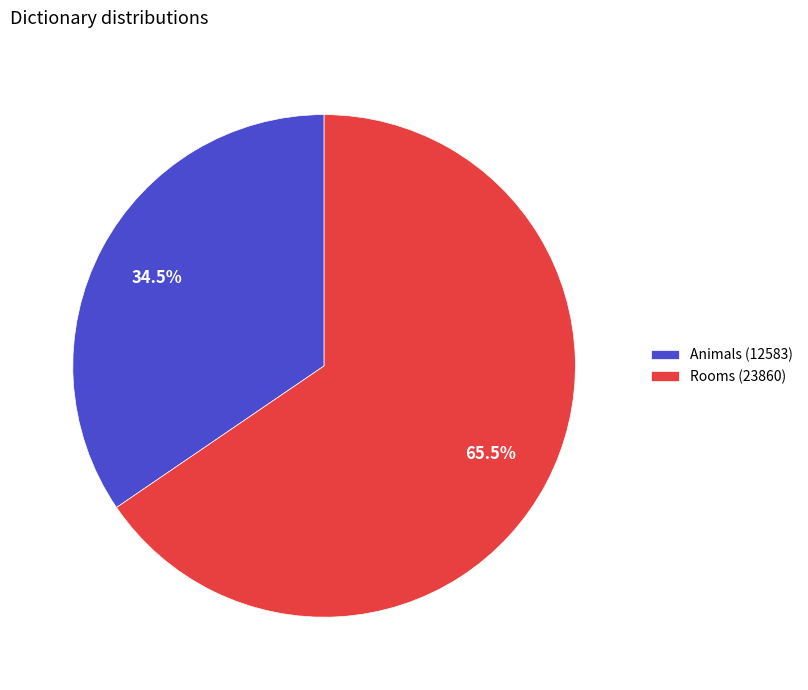

How many segments does this pie chart have?

2